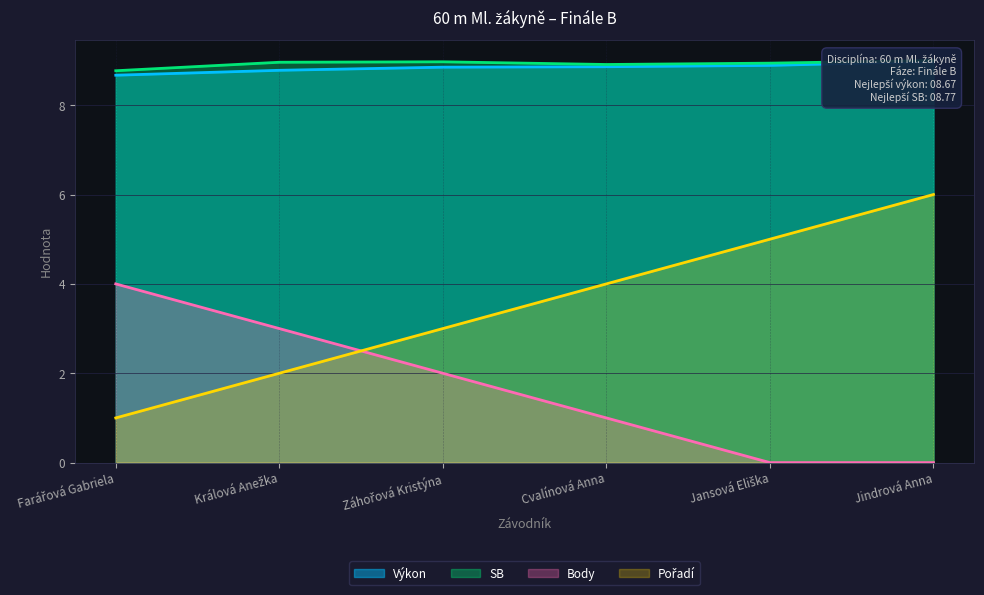

At how many categories does at least one series exceed 6?

6